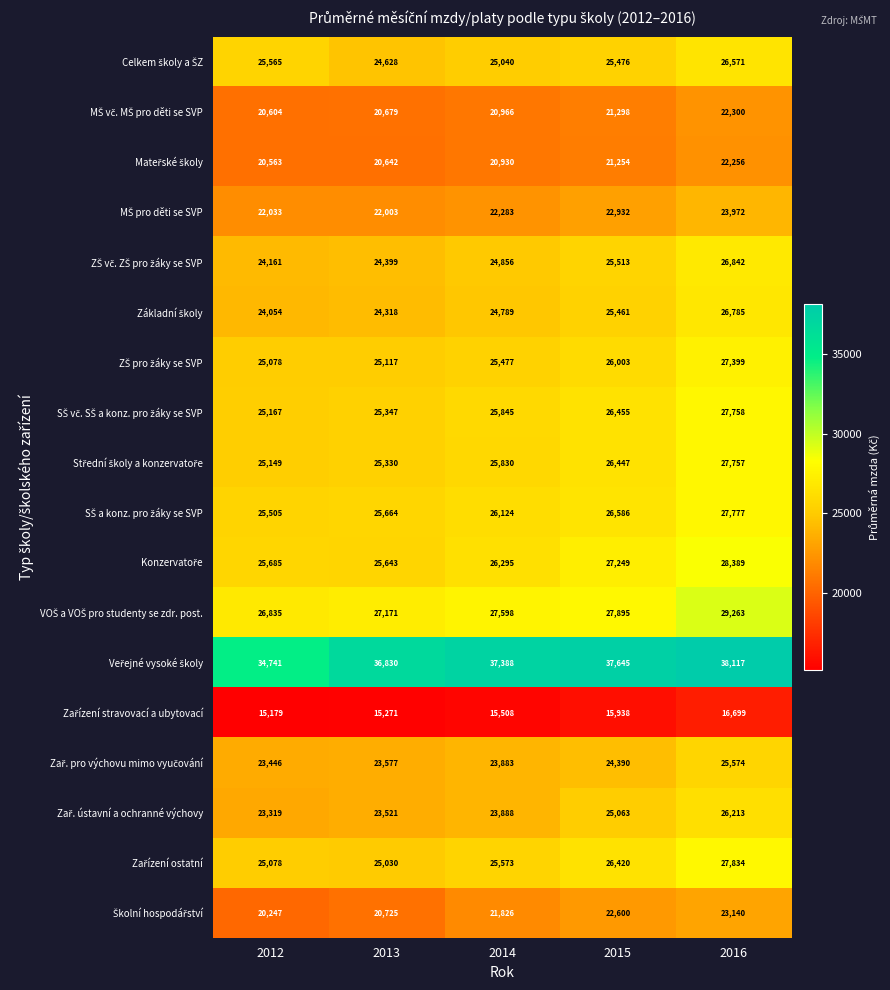

At which category does the chart reach its minimum across all series?

2012